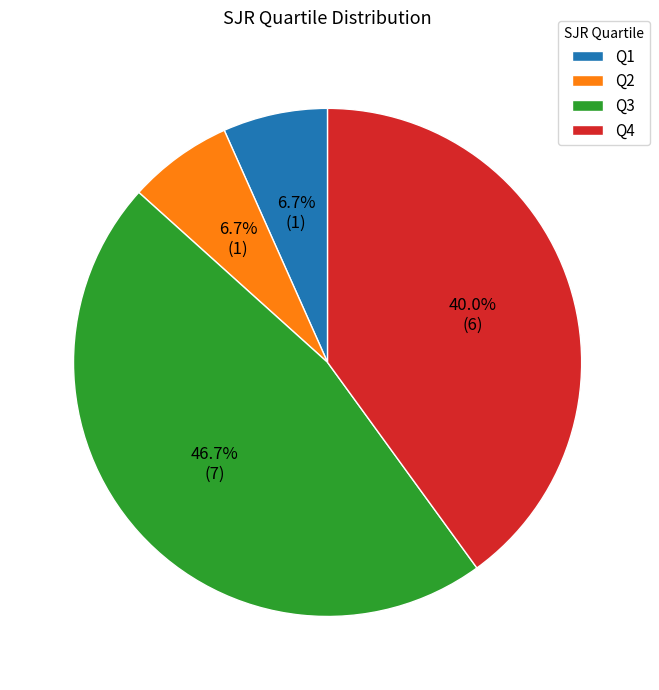

Do Q3 and Q4 together represent more than half of the pie?

Yes